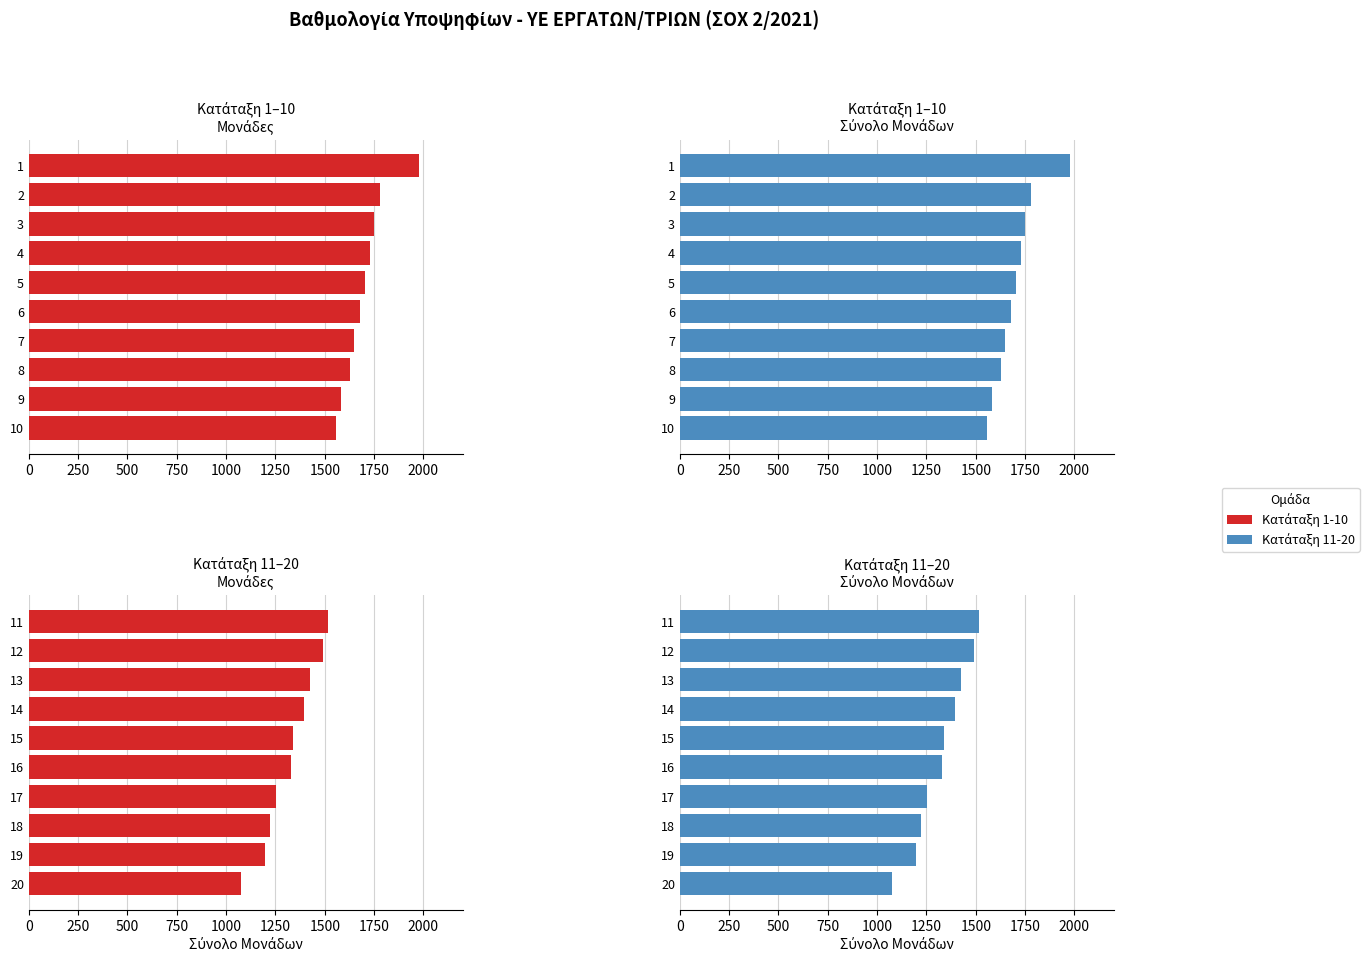

What is the difference between the maximum and minimum values in the Κατάταξη 1-10 (Σύνολο) series?

420